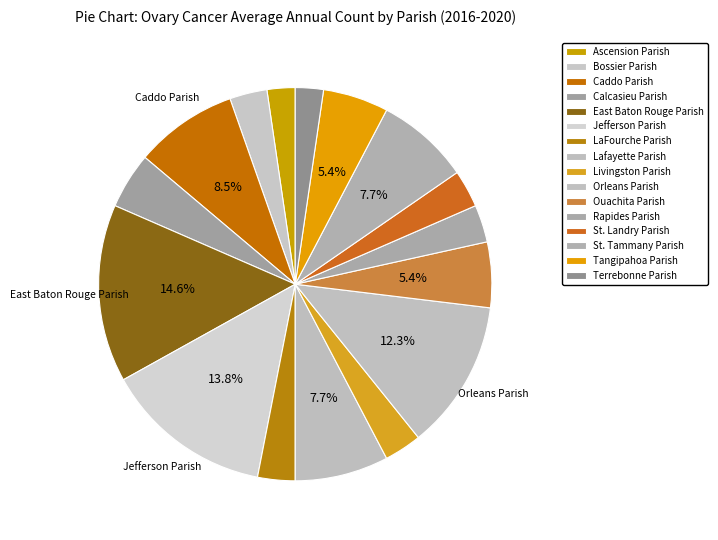

What portion of the pie excludes Rapides Parish?

96.9%